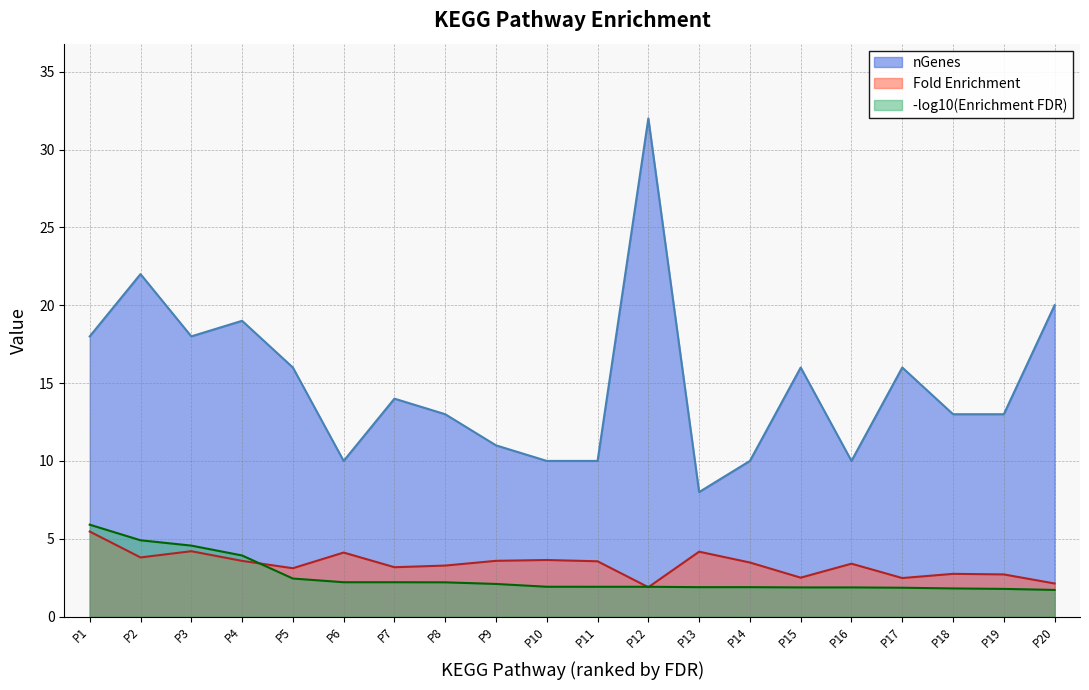

True or false: nGenes has a value of 23.1 at P19.

False